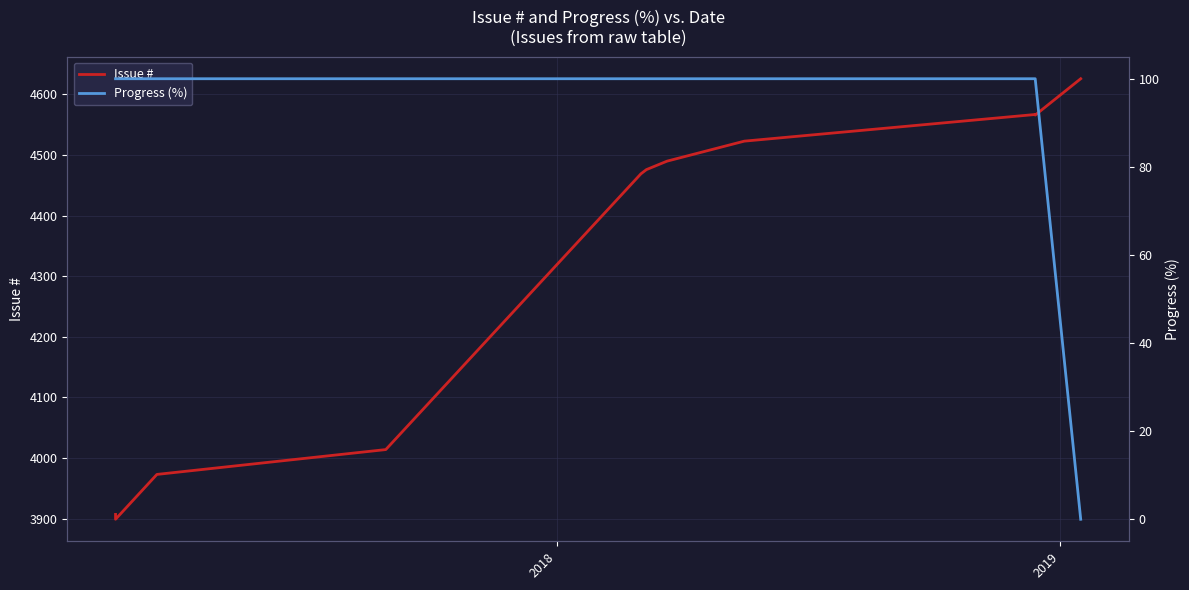

What is the difference between the second highest and second lowest values in the Issue # series?

660